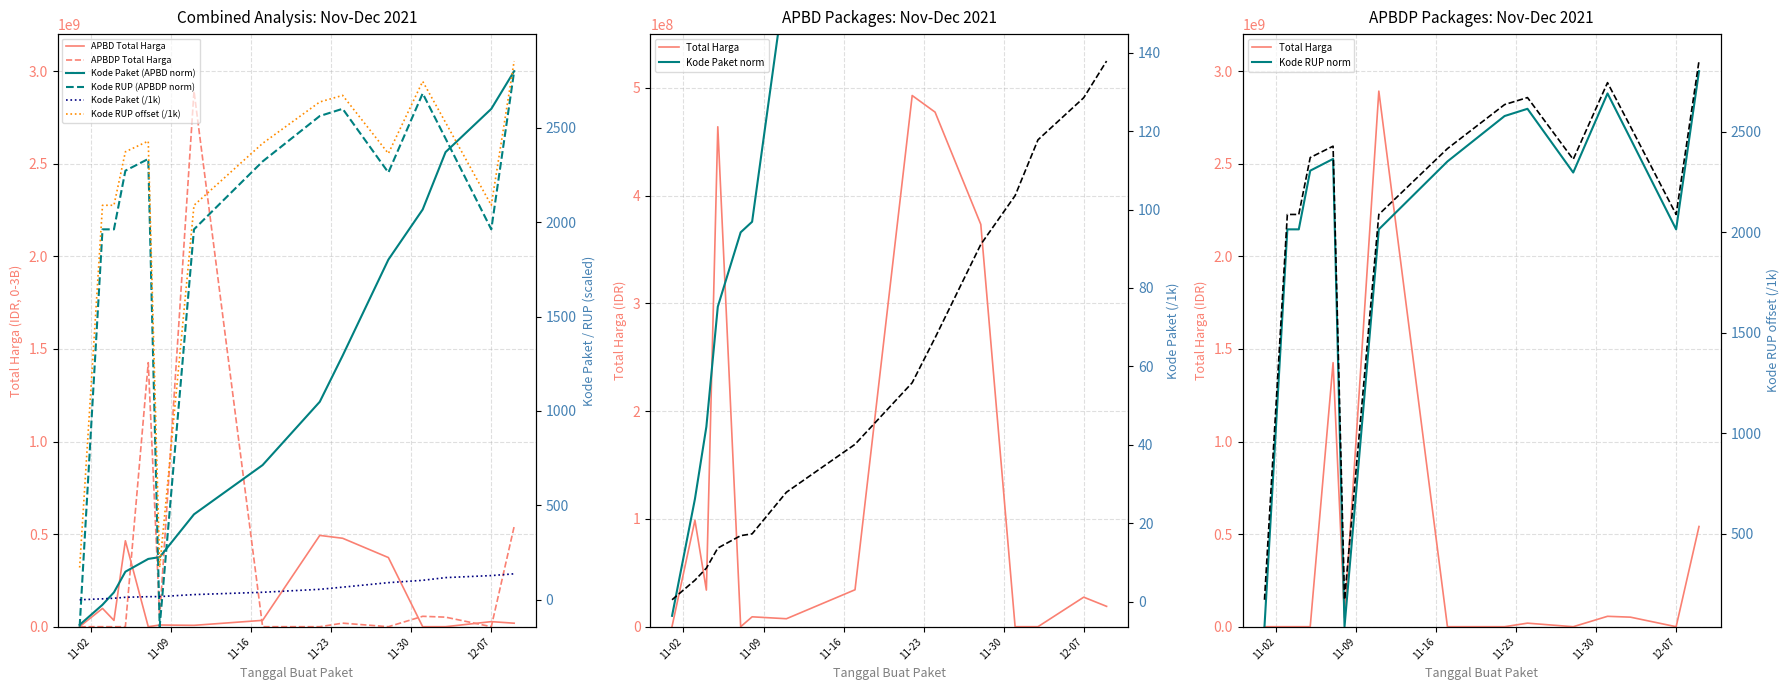

In Total Harga (APBDP), how many points are higher than both neighbors (excluding endpoints)?

4